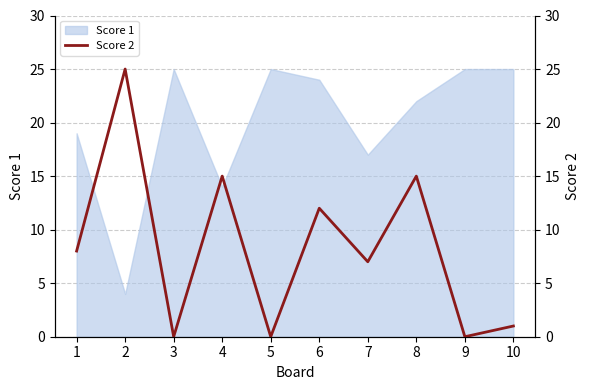

At which category does the chart reach its peak across all series?

2